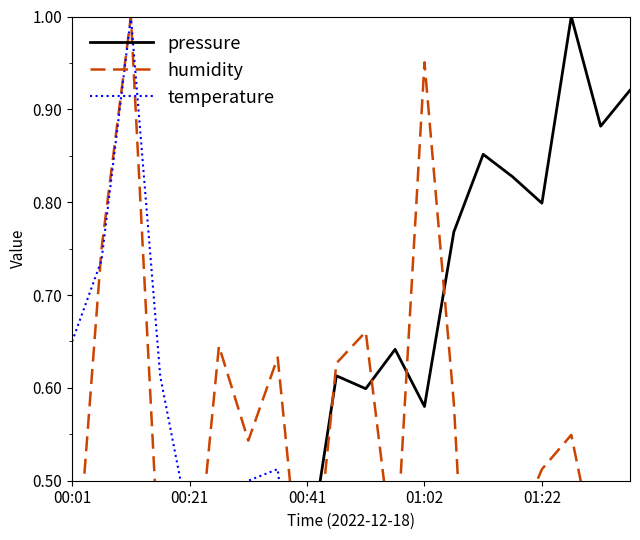

What is the difference between the highest and lowest values at 01:02?

0.2